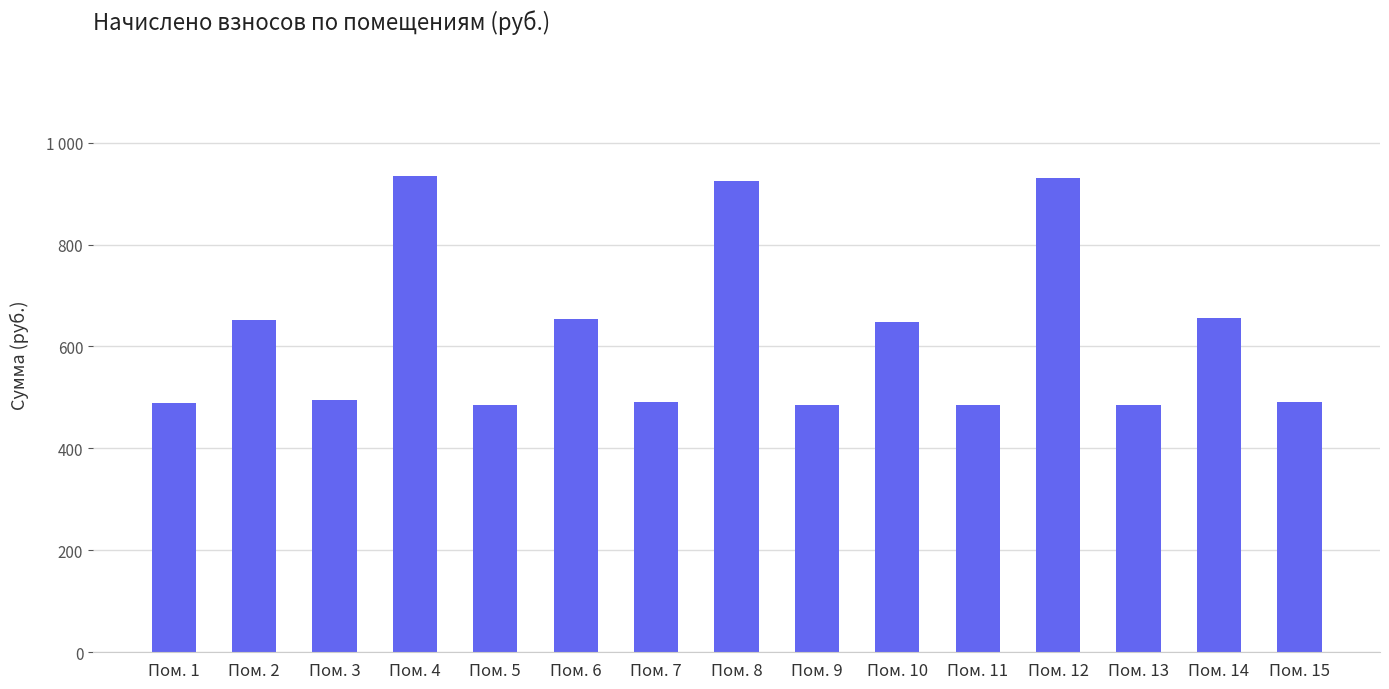

The value at Пом. 15 is 661.5. True or false?

False